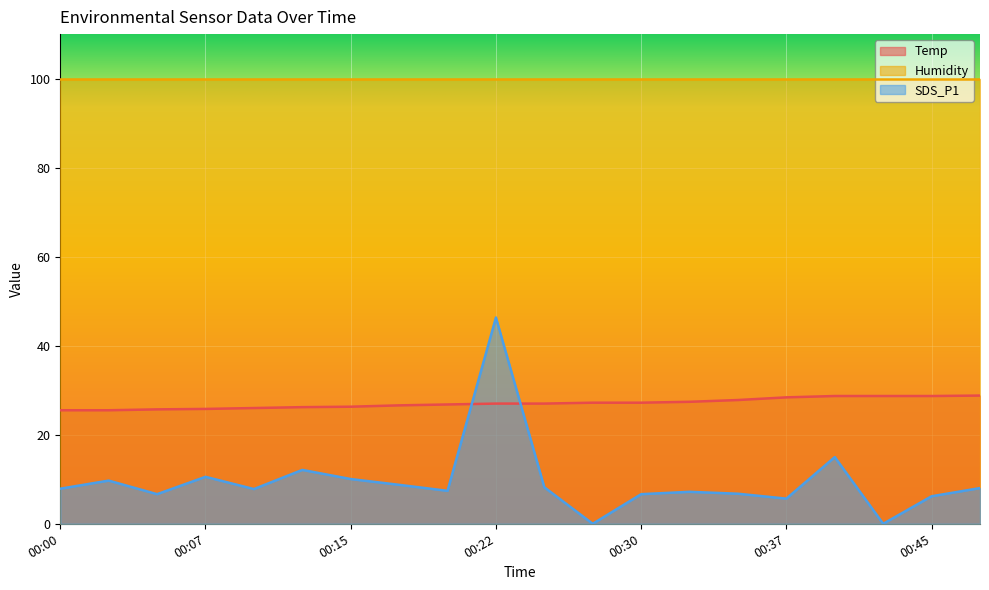

How many times do SDS_P1 and Temp cross each other?

2